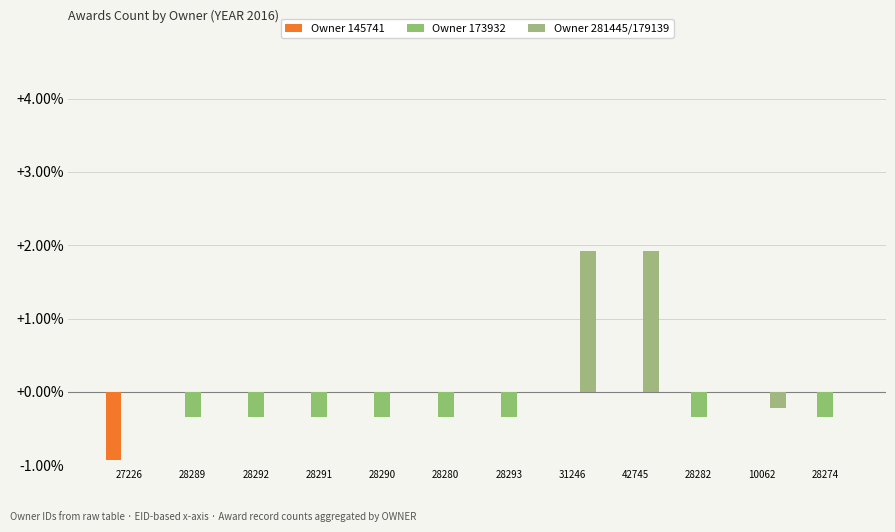

Is the value of Owner 281445/179139 at 28290 greater than the value of Owner 145741 at 27226?

Yes